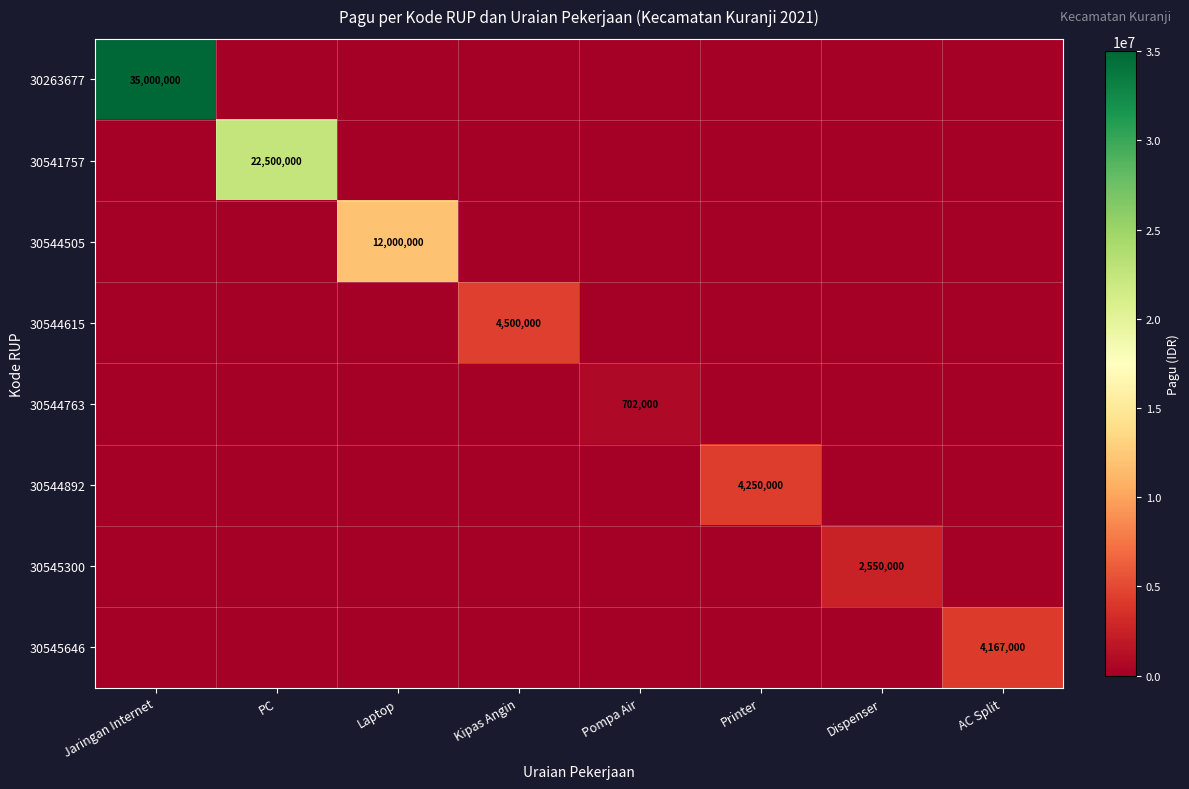

How many series are shown in this chart?

8